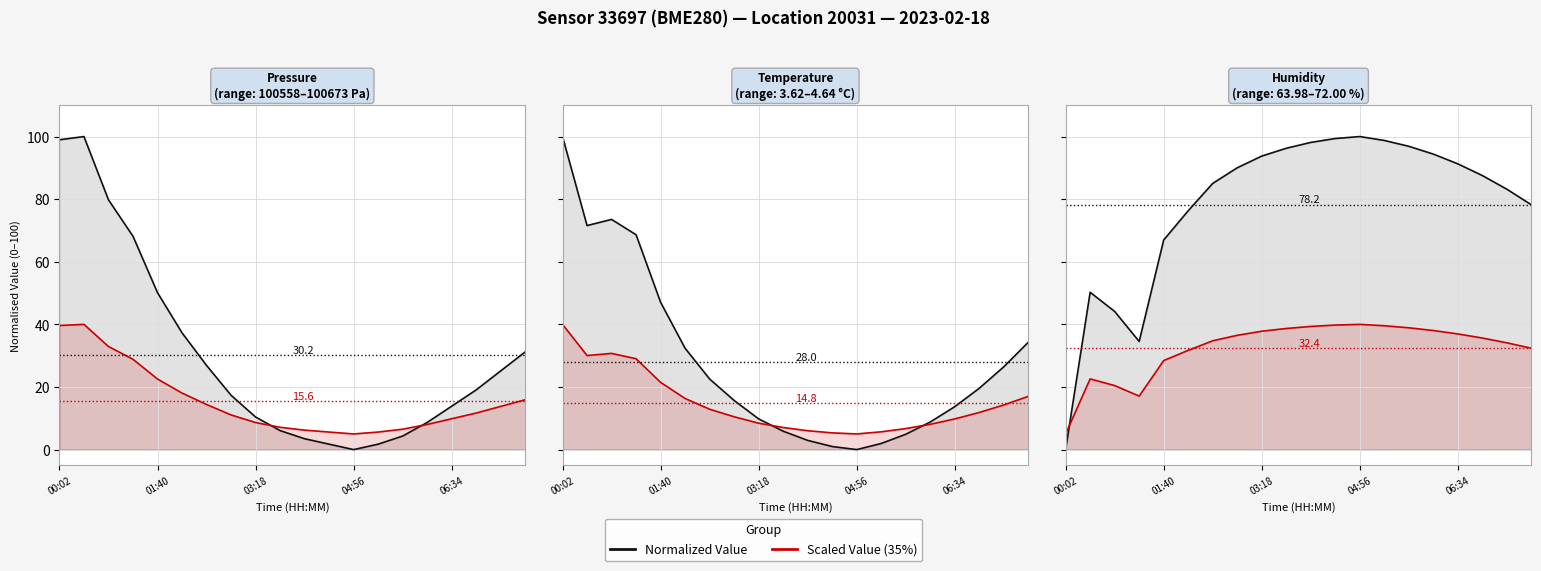

In Normalized Value, how many points are higher than both neighbors (excluding endpoints)?

1